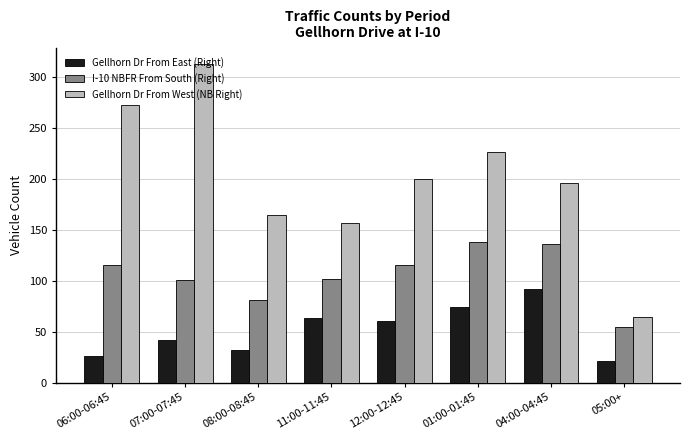

What are all the series names shown in the legend?

Gellhorn Dr From East (Right), I-10 NBFR From South (Right), Gellhorn Dr From West (NB Right)